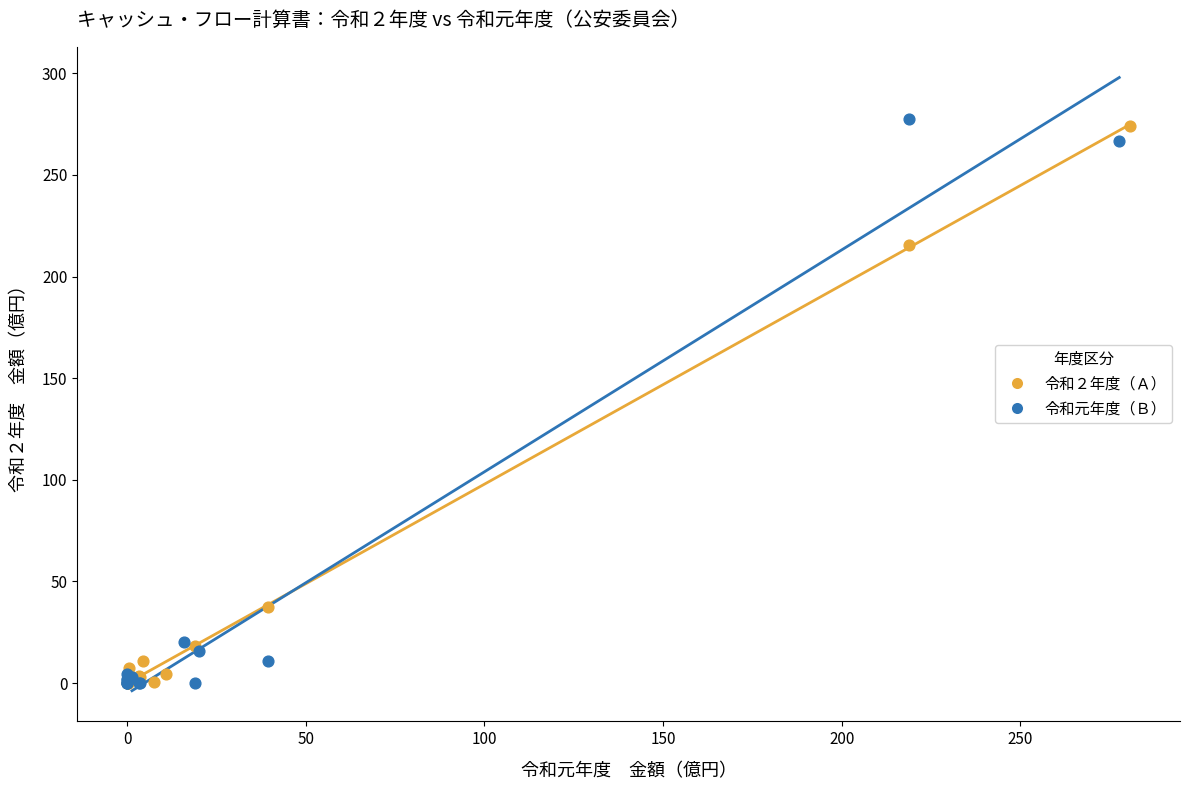

Which series has the largest Y range (max minus min)?

令和元年度（Ｂ）